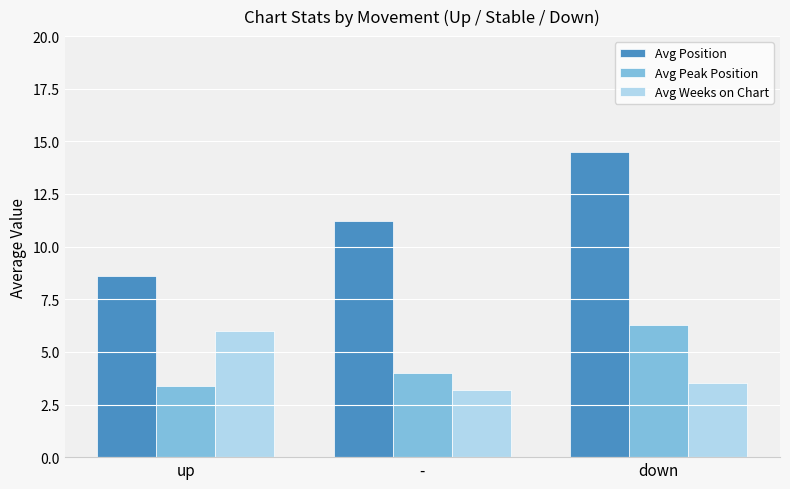

The value of Avg Peak Position at down is 6.3. True or false?

True